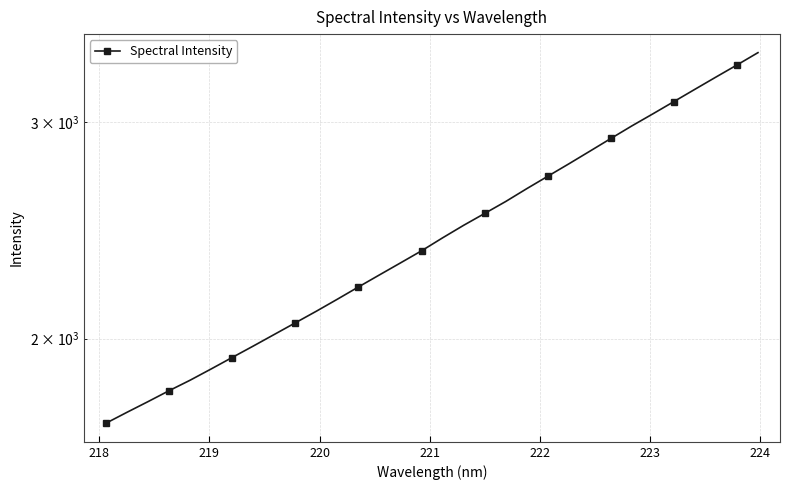

What is the minimum value shown in the chart?

1706.7